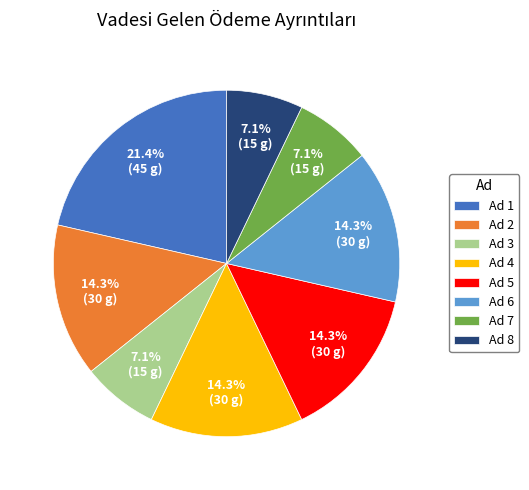

Which slice is the largest?

Ad 1